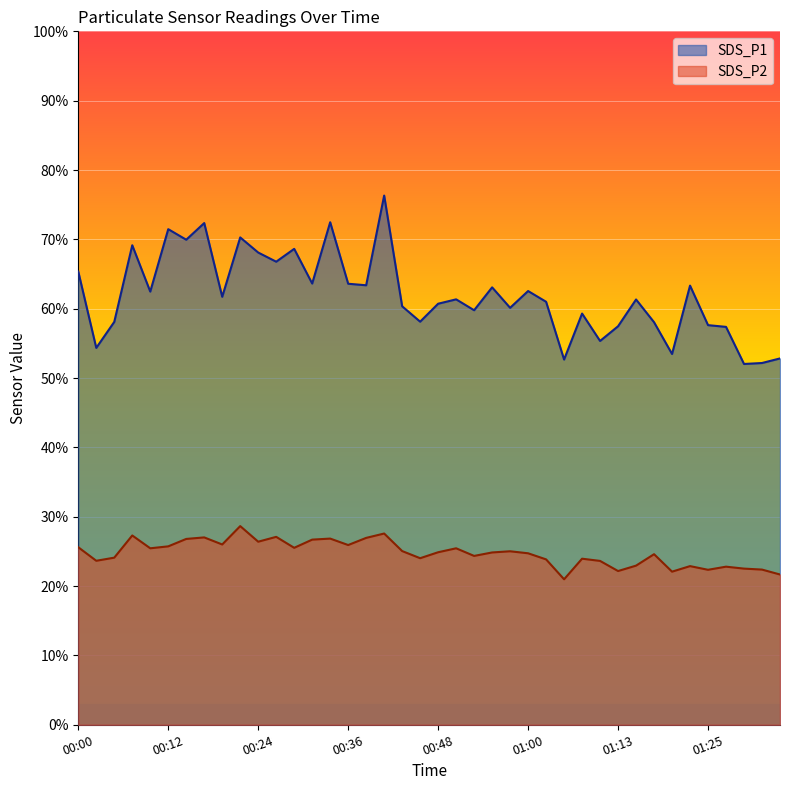

Does the chart display data point markers on the line(s)?

No